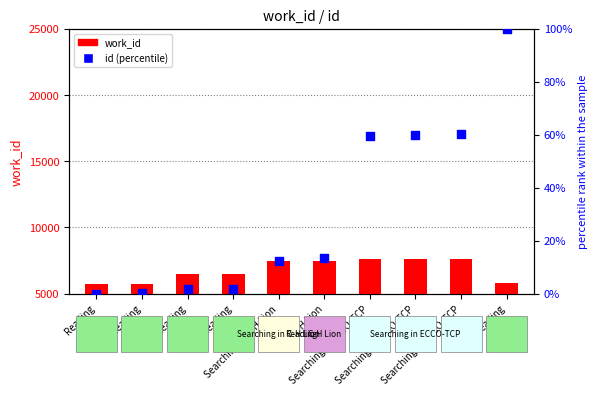

Is the value of id (percentile) at Reading greater than the value of work_id at Reading?

No